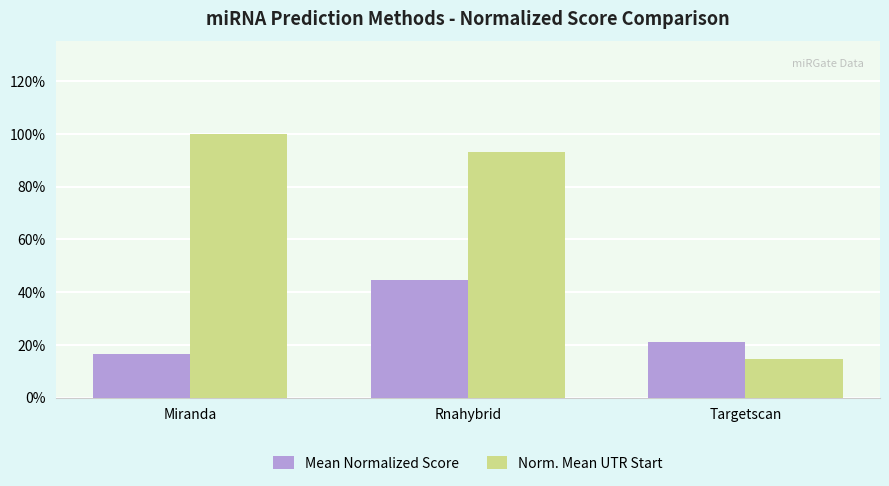

Which has a higher value, Miranda or Targetscan?

Targetscan